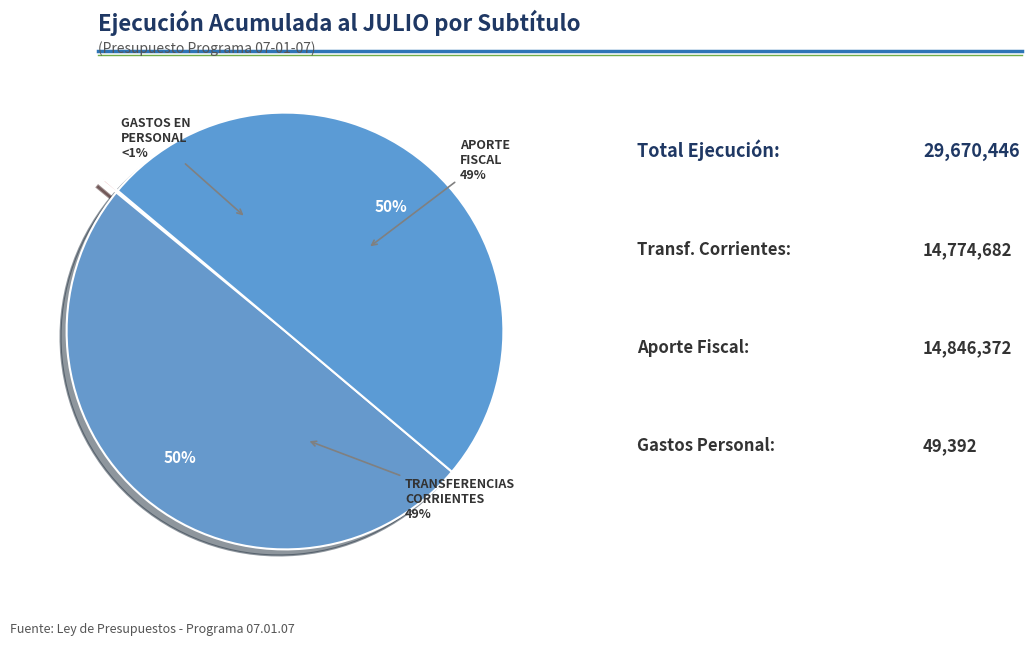

How many slices are in this pie chart?

3